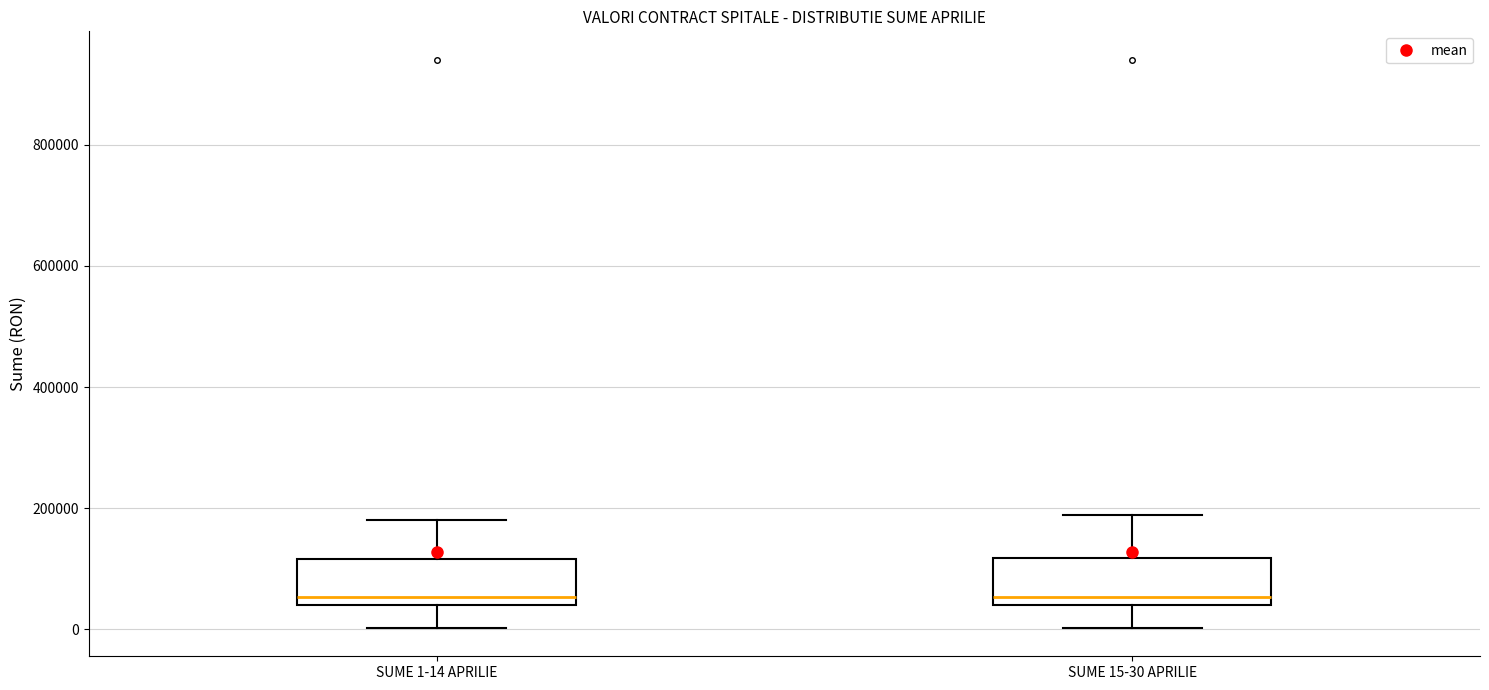

Reading left to right, read every box against the y-axis: the position of its median line, the range the box covers, and the ends of its whiskers. The values are not printed on the chart, so give them approximately, as read against the axis.

SUME 1-14 APRILIE: median 60000, box 40000 to 120000, whiskers 0 to 180000
SUME 15-30 APRILIE: median 60000, box 40000 to 120000, whiskers 0 to 180000